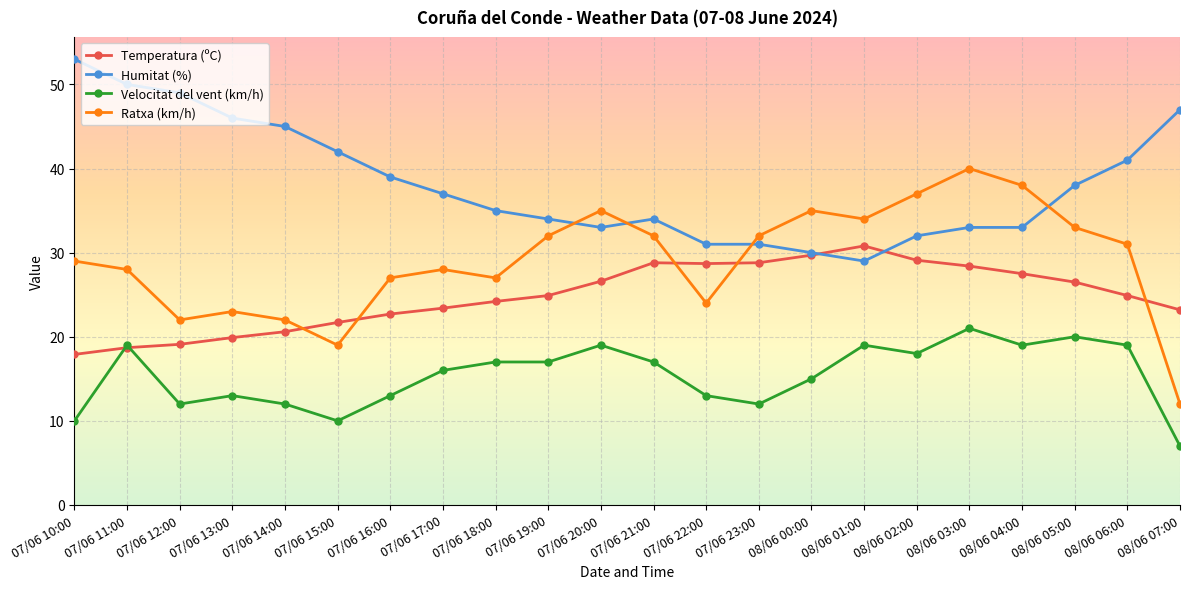

Between 07/06 11:00 and 07/06 17:00, which series saw the biggest shift?

Humitat (%)